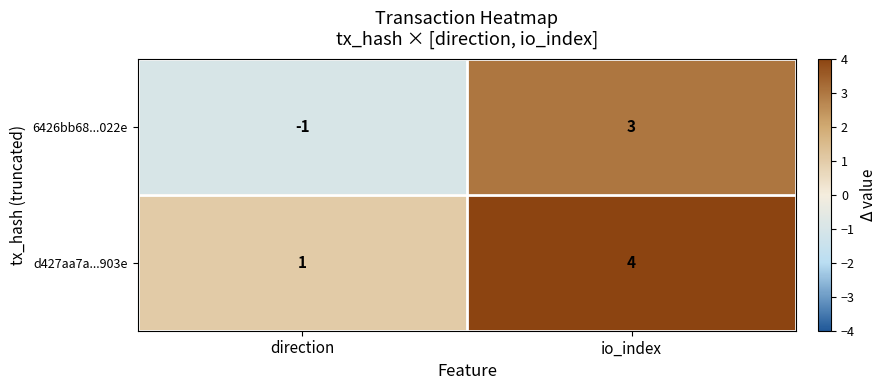

At which label is d427aa7a...903e closest to 2?

direction